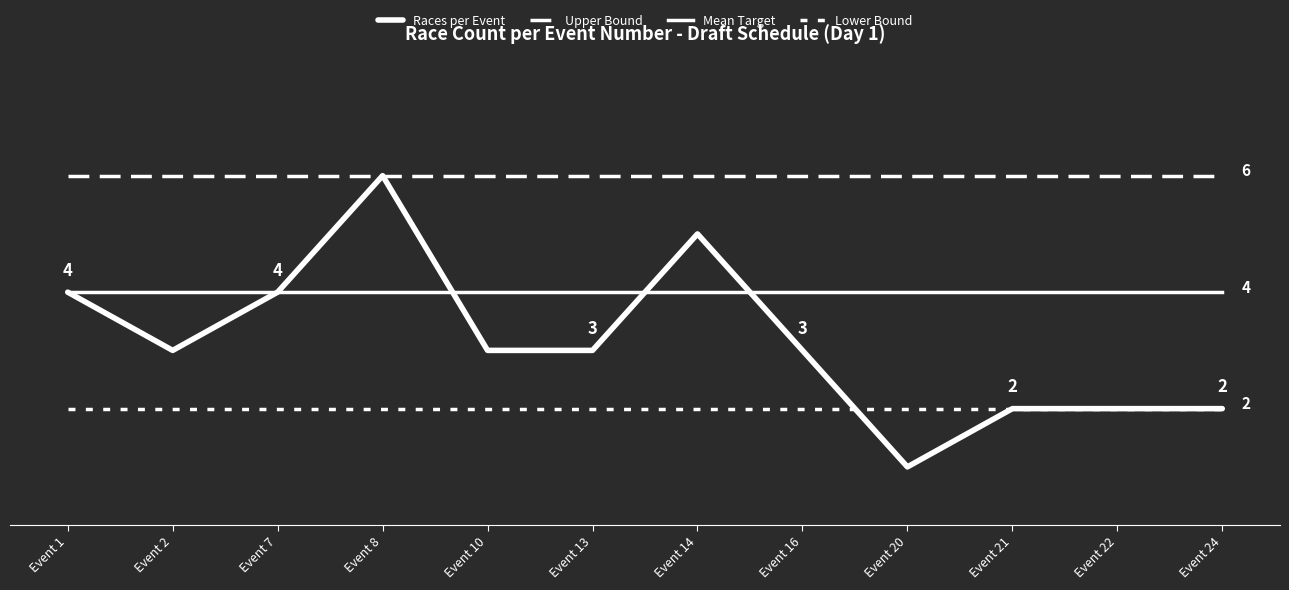

Does the chart have visible grid lines?

No